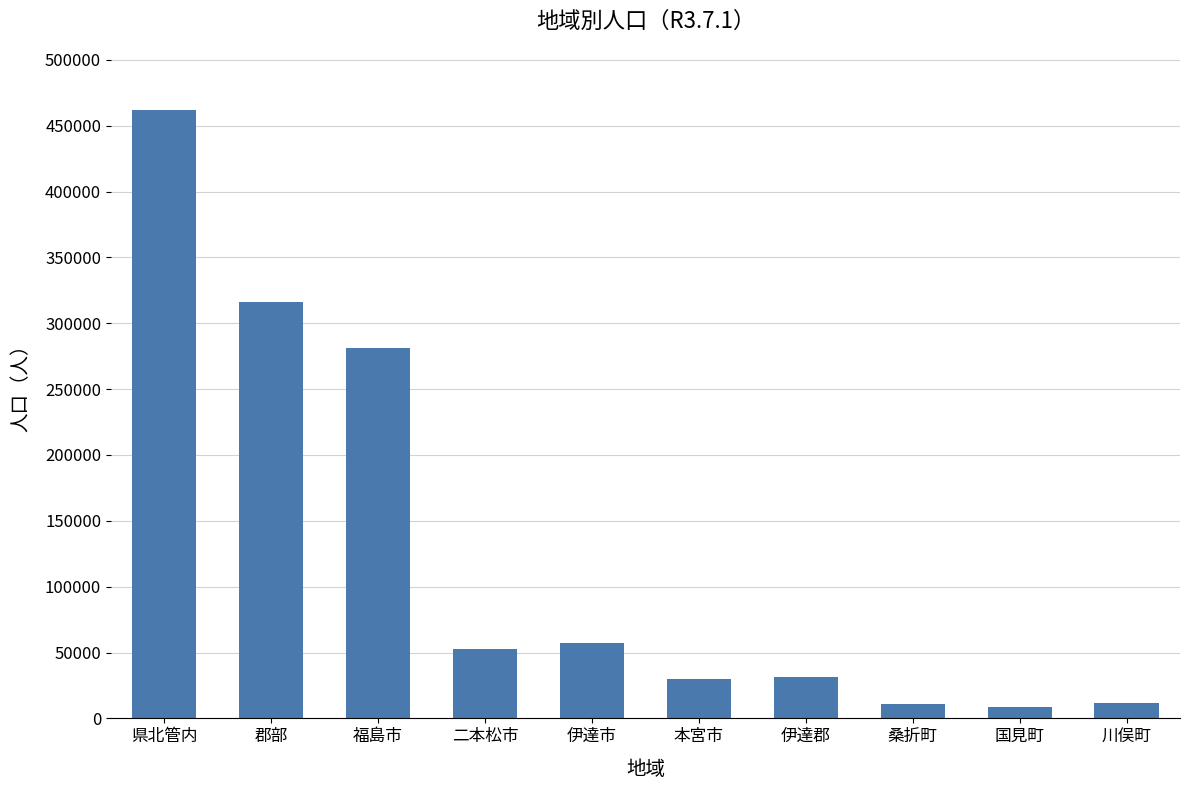

How many bars are there in total?

10